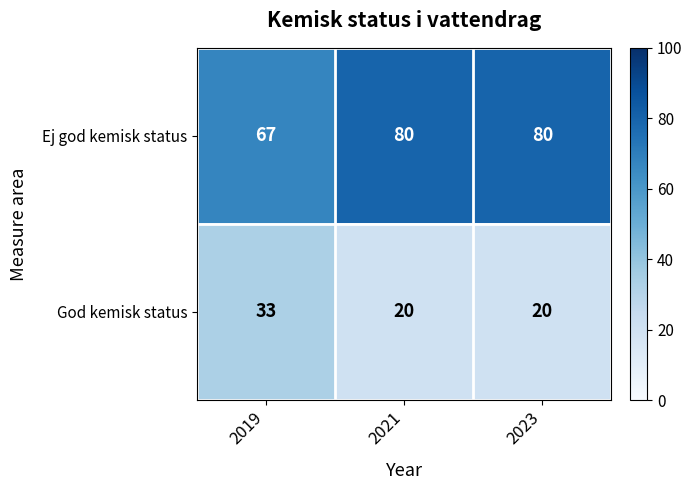

Which series has the largest total across all categories?

Ej god kemisk status